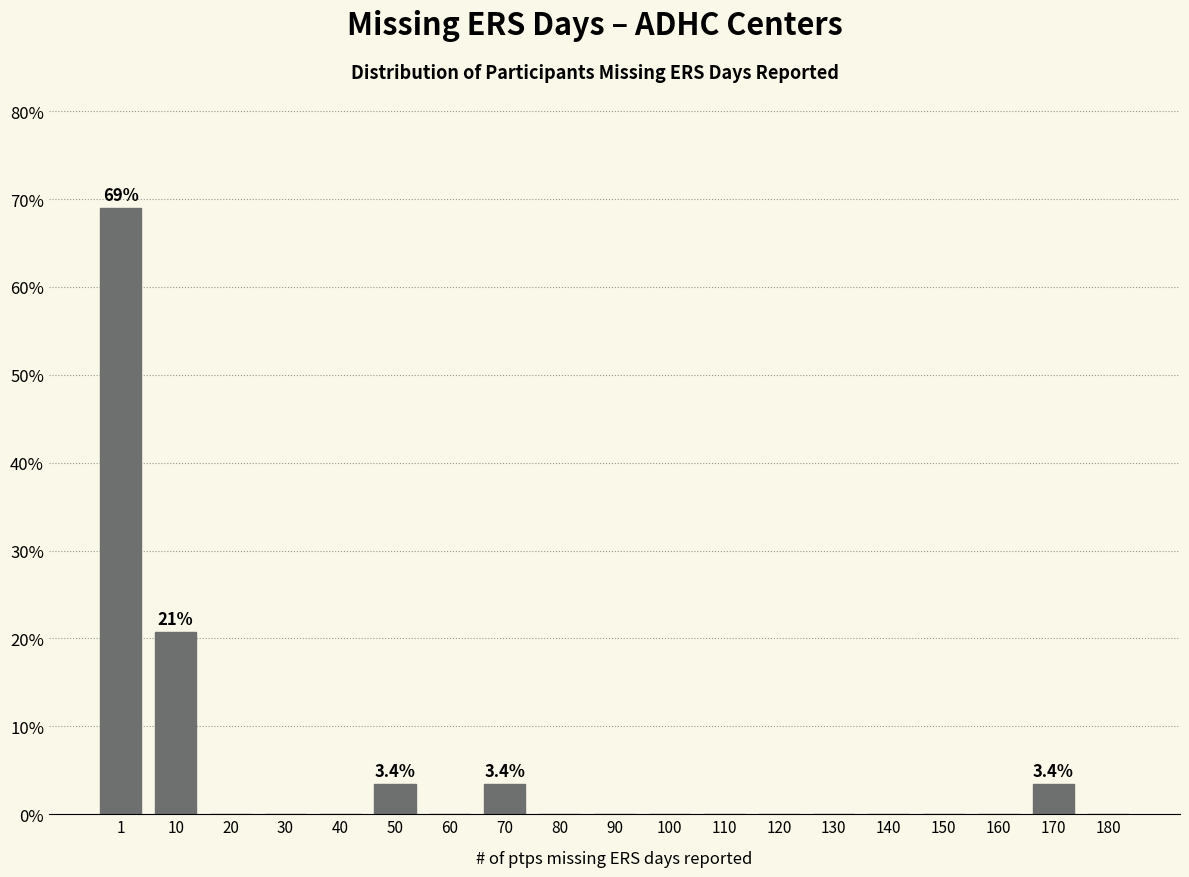

Reading left to right, transcribe all the data shown in this chart.

1=69.0	10=20.7	20=0.0	30=0.0	40=0.0	50=3.4	60=0.0	70=3.4	80=0.0	90=0.0	100=0.0	110=0.0	120=0.0	130=0.0	140=0.0	150=0.0	160=0.0	170=3.4	180=0.0